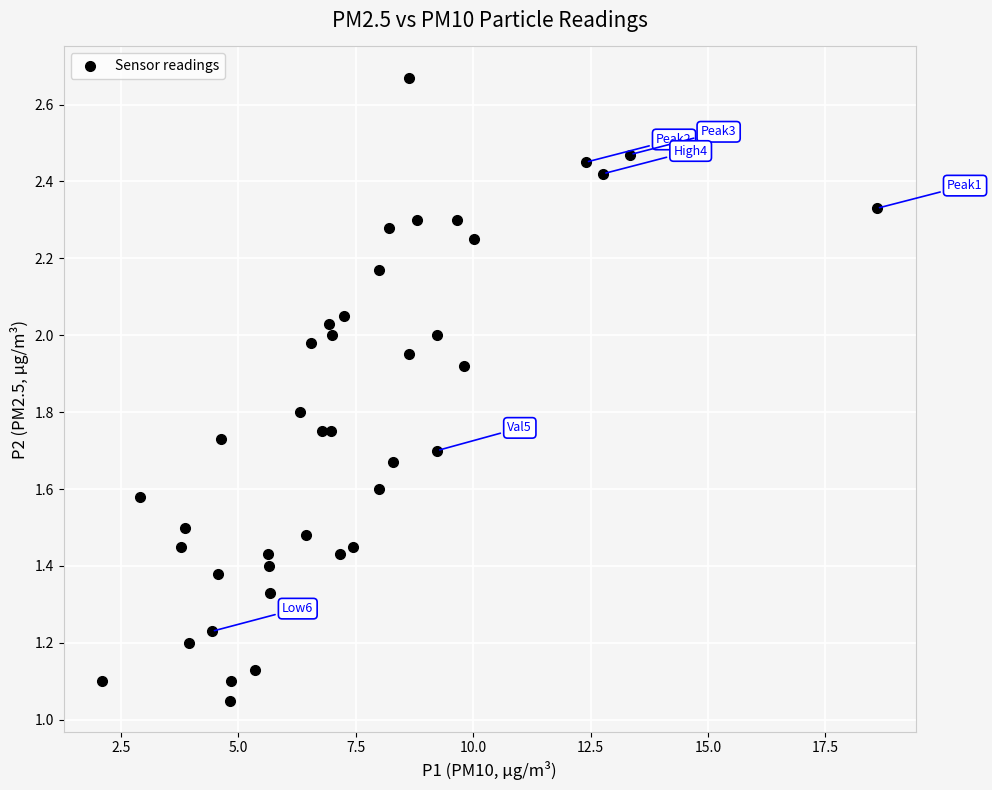

What is the range of X values (max minus min)?

16.5